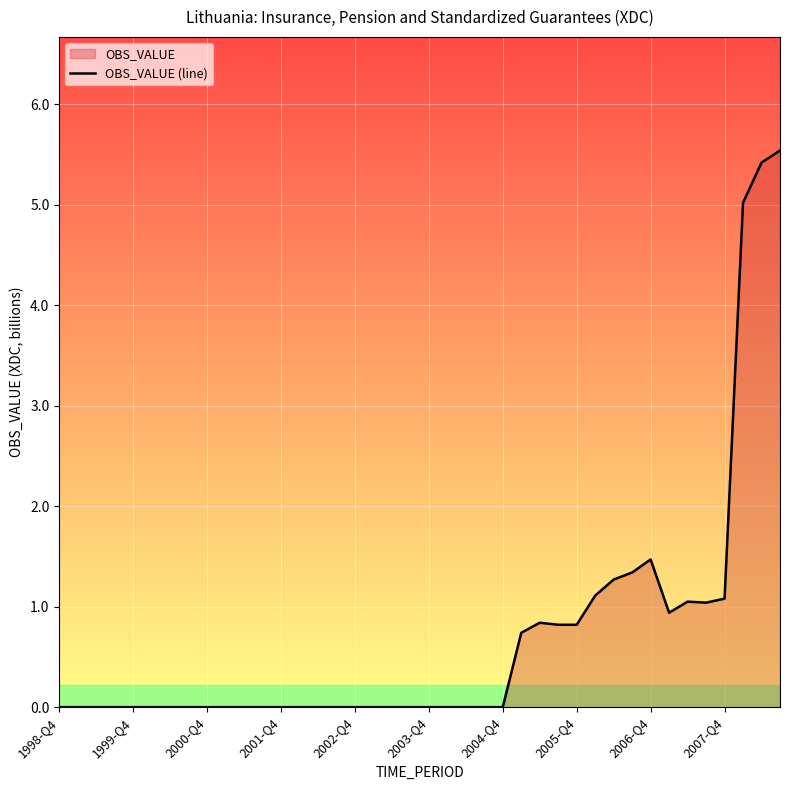

Where is the first local minimum?

33